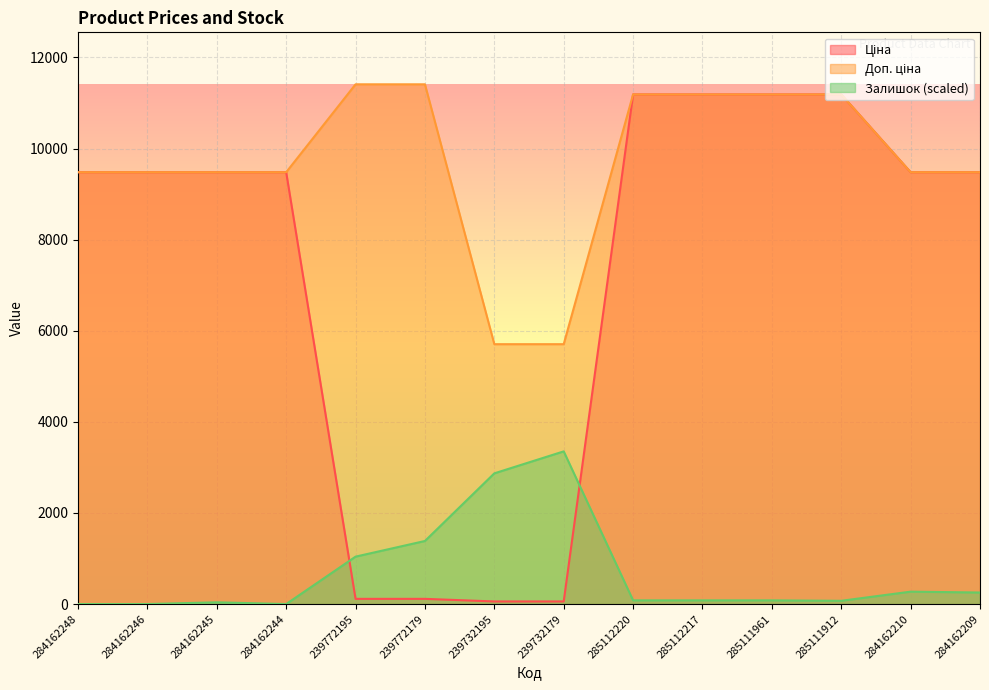

What is the total value across all series at 284162244?

18960.1